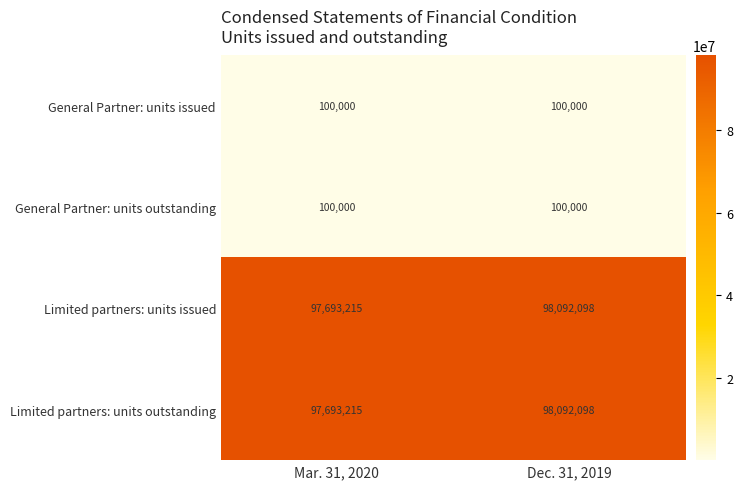

Is the value of General Partner: units issued at Dec. 31, 2019 greater than the value of Limited partners: units issued at Dec. 31, 2019?

No